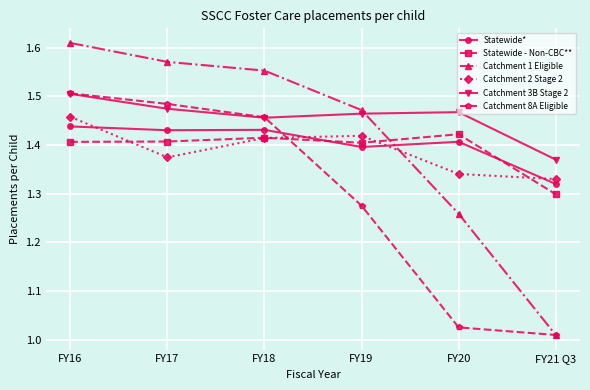

How many lines are shown in the chart?

6